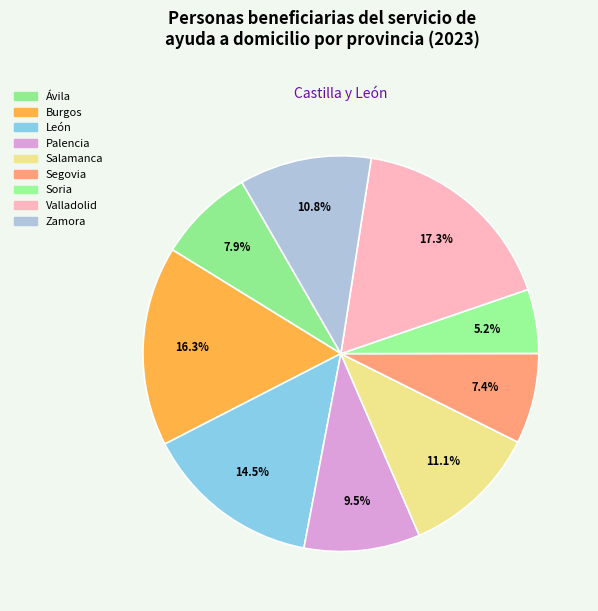

Combined, do Segovia and Soria account for over 50%?

No